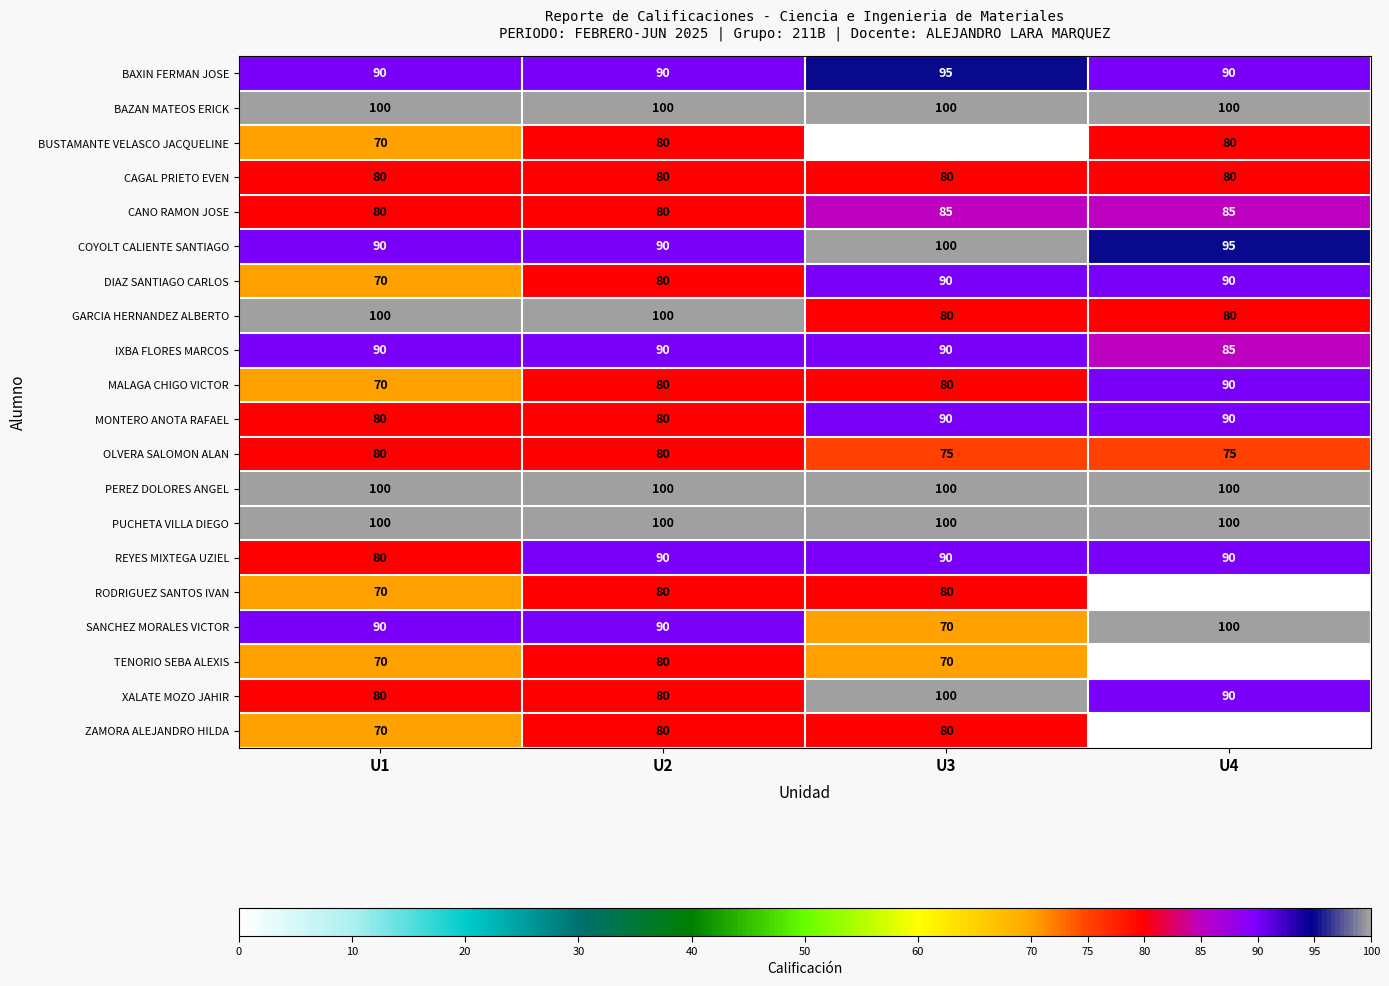

What value does the DIAZ SANTIAGO CARLOS series have at U2, to the nearest 10?

80